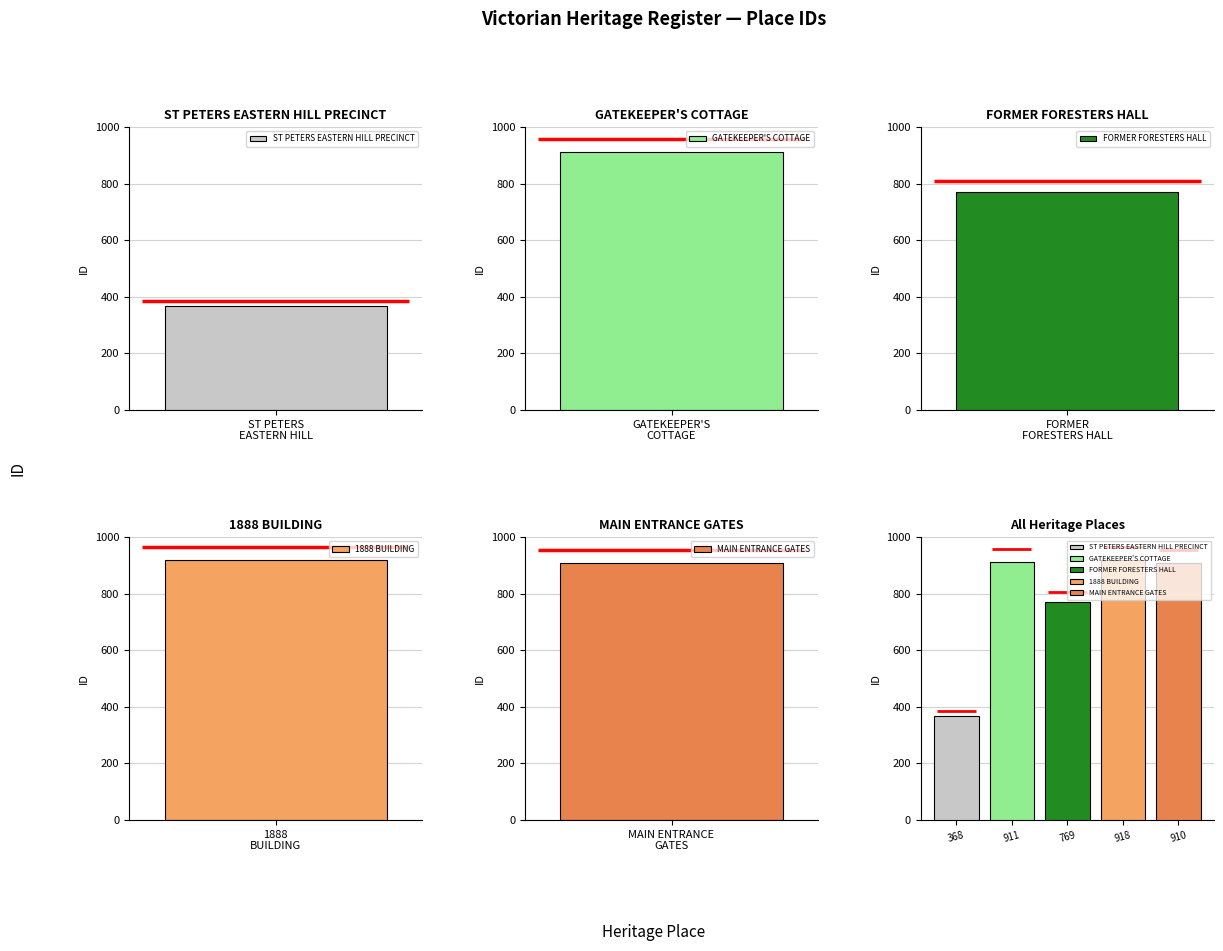

Reading left to right, transcribe all the data shown in this chart.

368	911	769	918	910